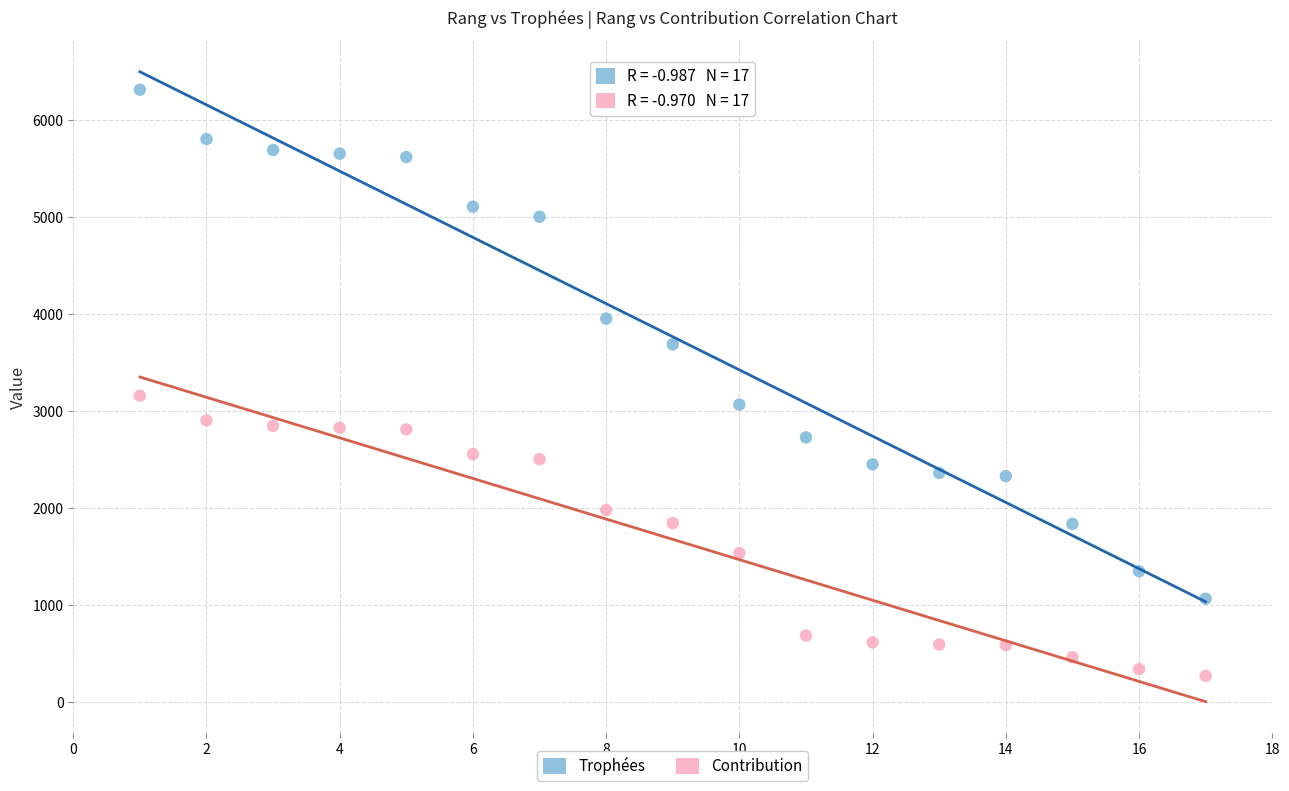

What is the X range (max minus min) for the scatter plot?

16